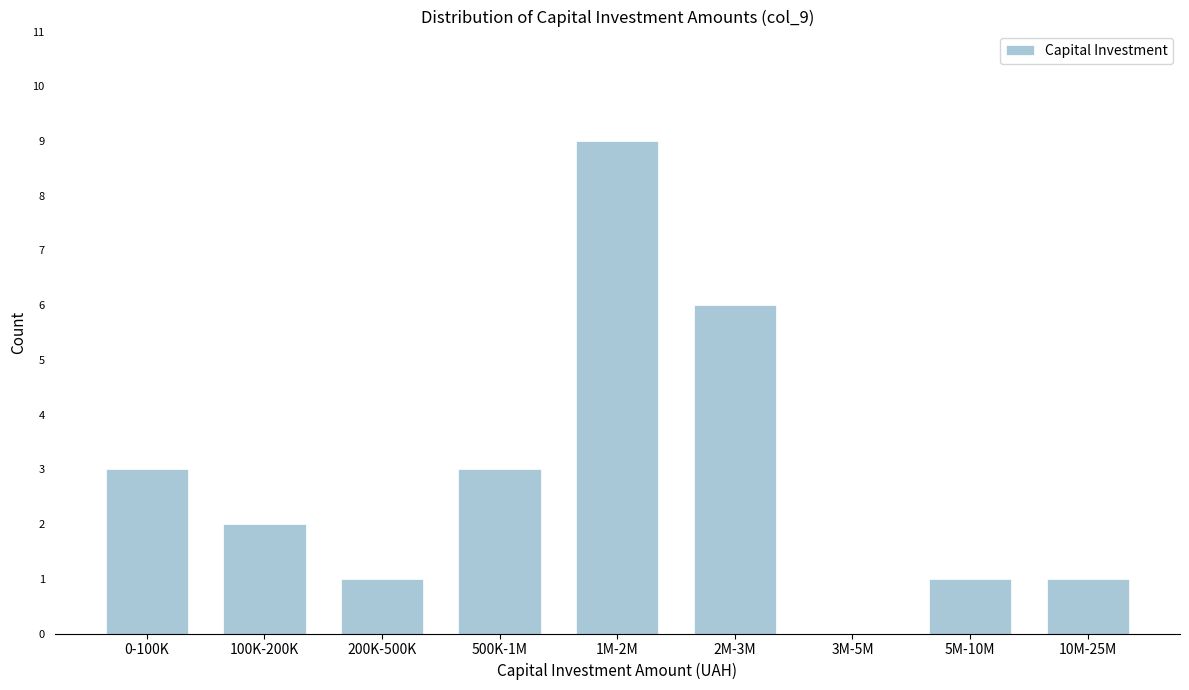

Reading right to left, extract all data points from this chart.

10M-25M=1	5M-10M=1	3M-5M=0	2M-3M=6	1M-2M=9	500K-1M=3	200K-500K=1	100K-200K=2	0-100K=3